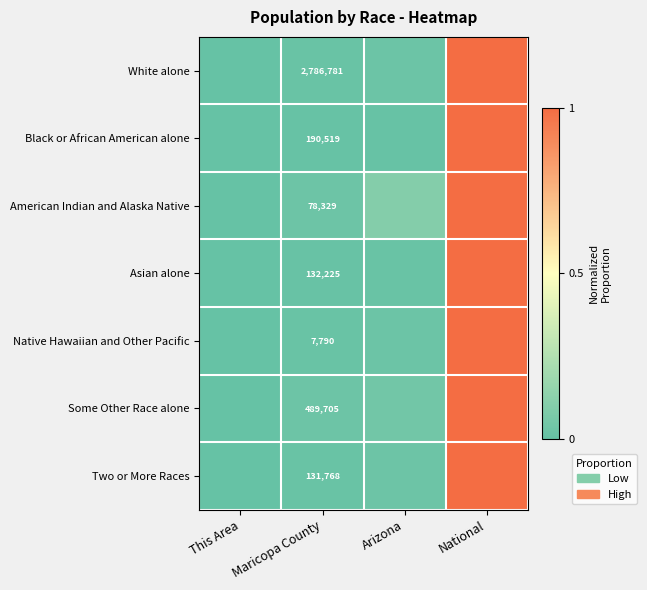

List the labels in order of Some Other Race alone value, largest first.

National, Arizona, Maricopa County, This Area